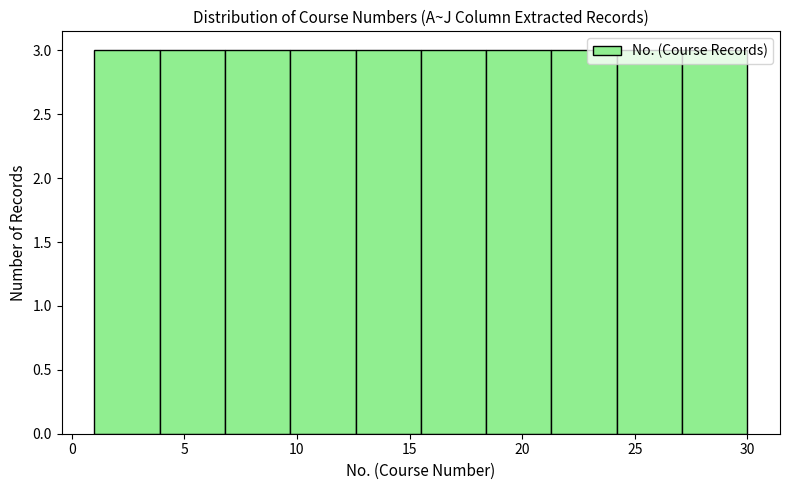

How tall is the bar that spans 6.8 to 9.7 on the x-axis? Neither the bar edges nor the heights are printed on the chart, so give them approximately, as read against the axes.

3